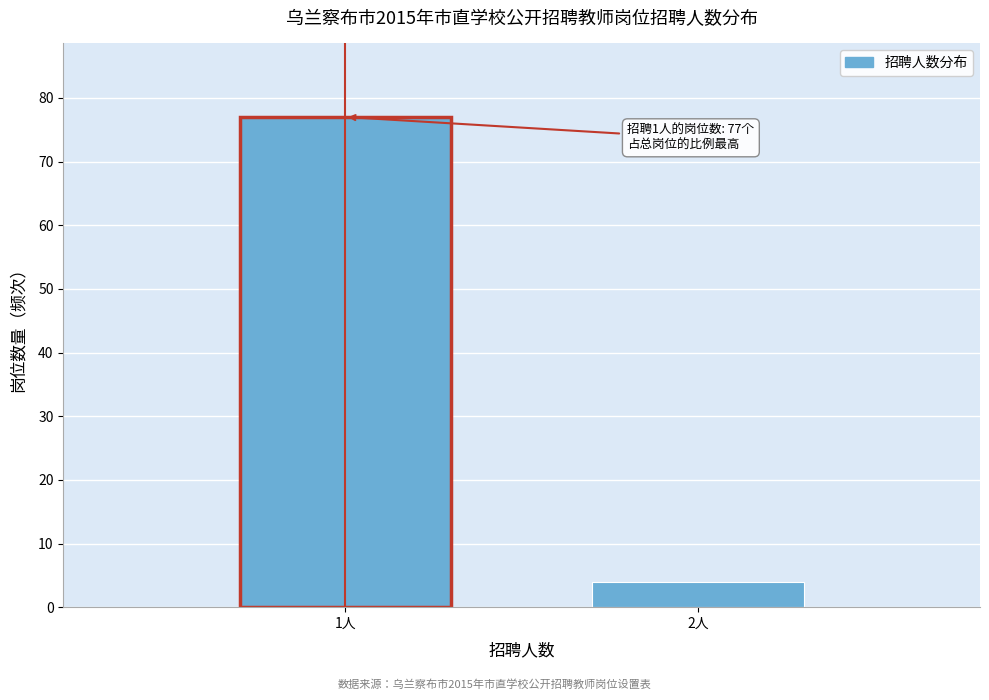

Reading right to left, list all the values displayed in this chart.

2人=4	1人=77